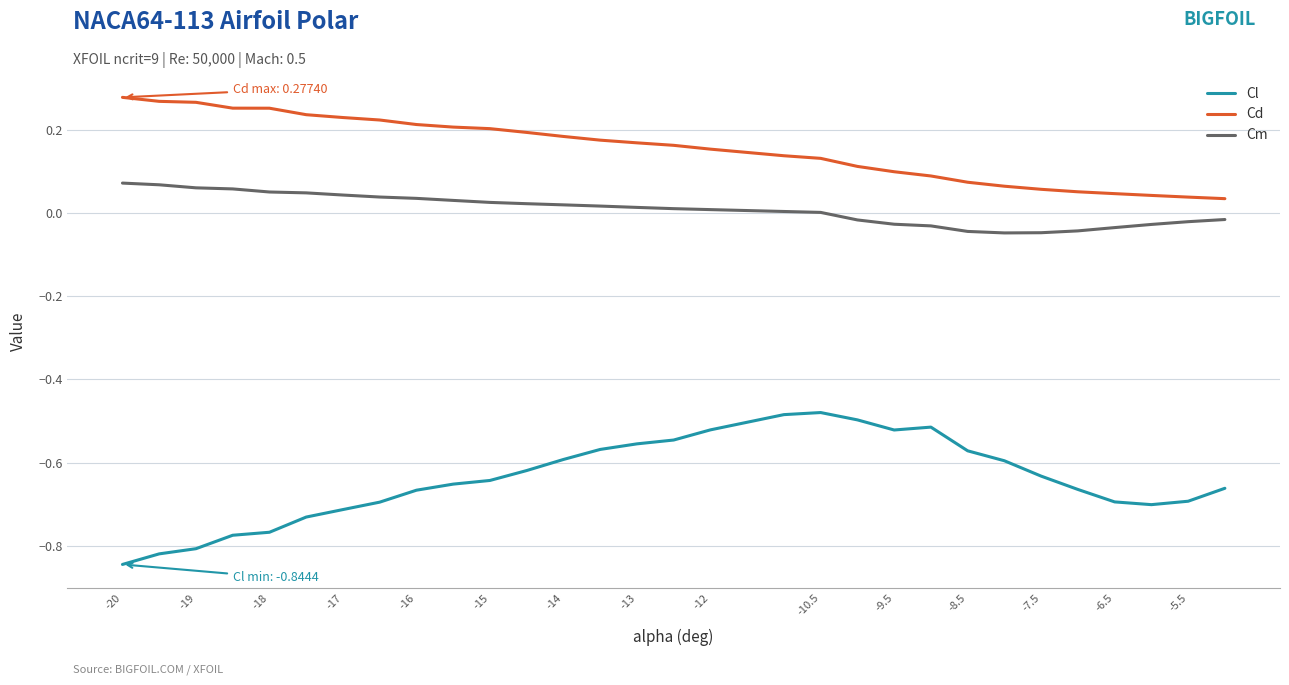

List the series in order of their overall mean, highest first.

Cd, Cm, Cl